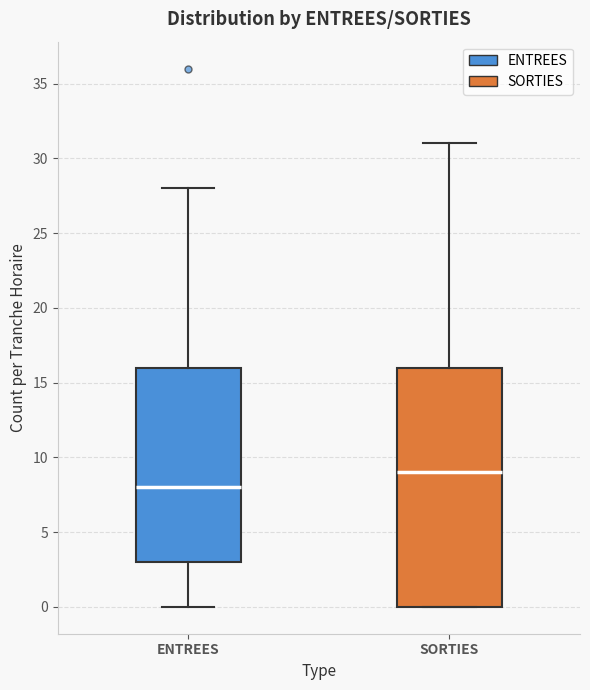

Which box has the lowest median line?

ENTREES